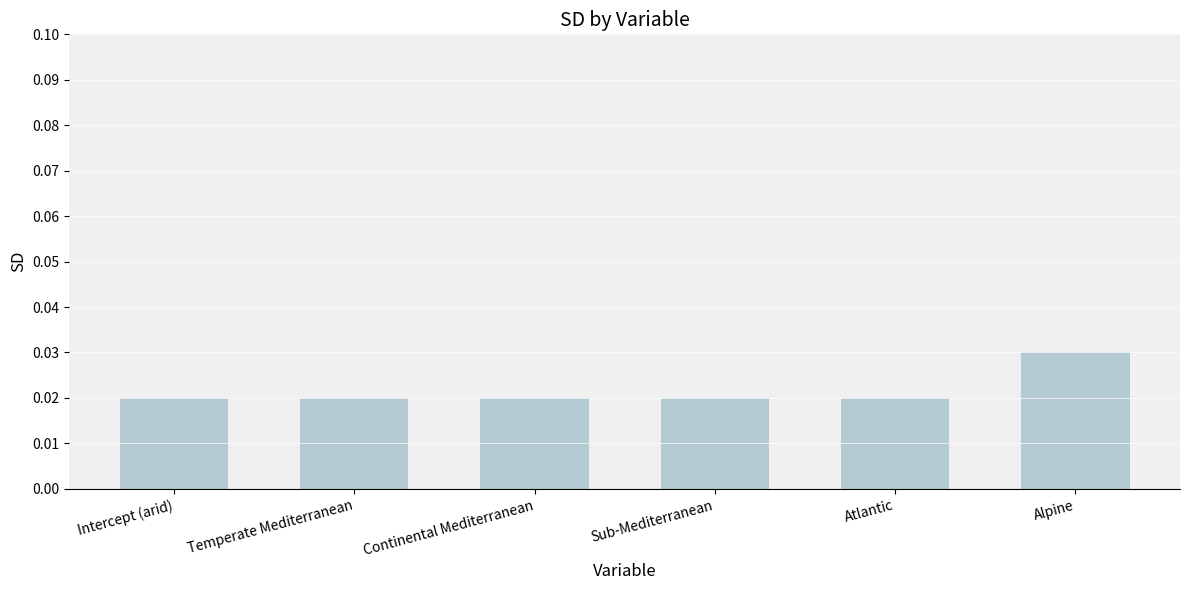

Which label corresponds to the largest value in the chart?

Alpine